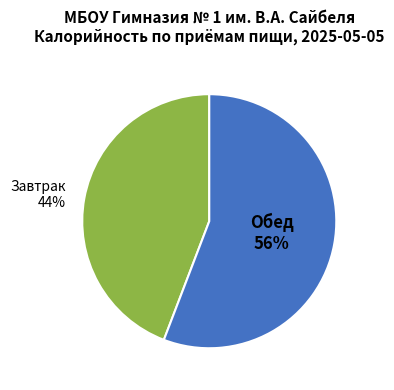

What is the majority slice?

Обед